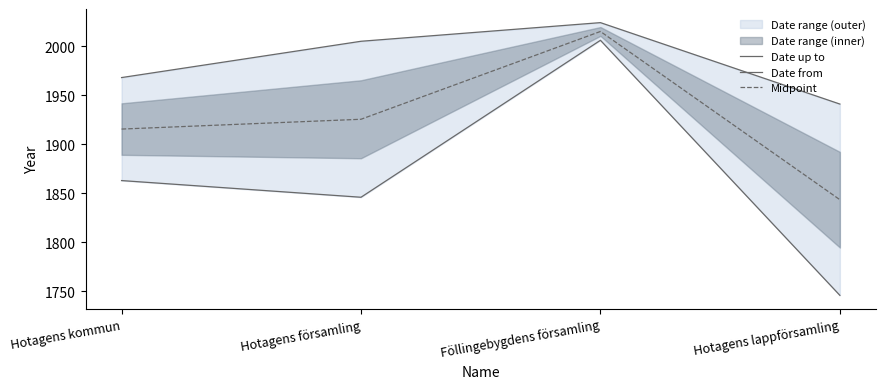

Rank the series by their maximum value, from highest to lowest.

Date up to, Midpoint, Date from